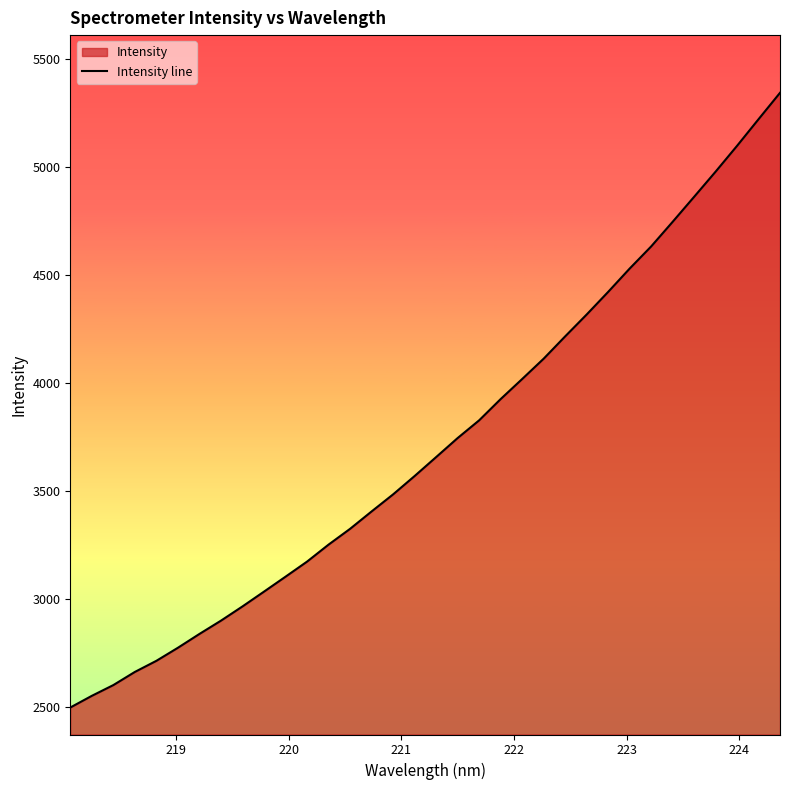

What is the difference between the maximum and minimum values?

2845.9